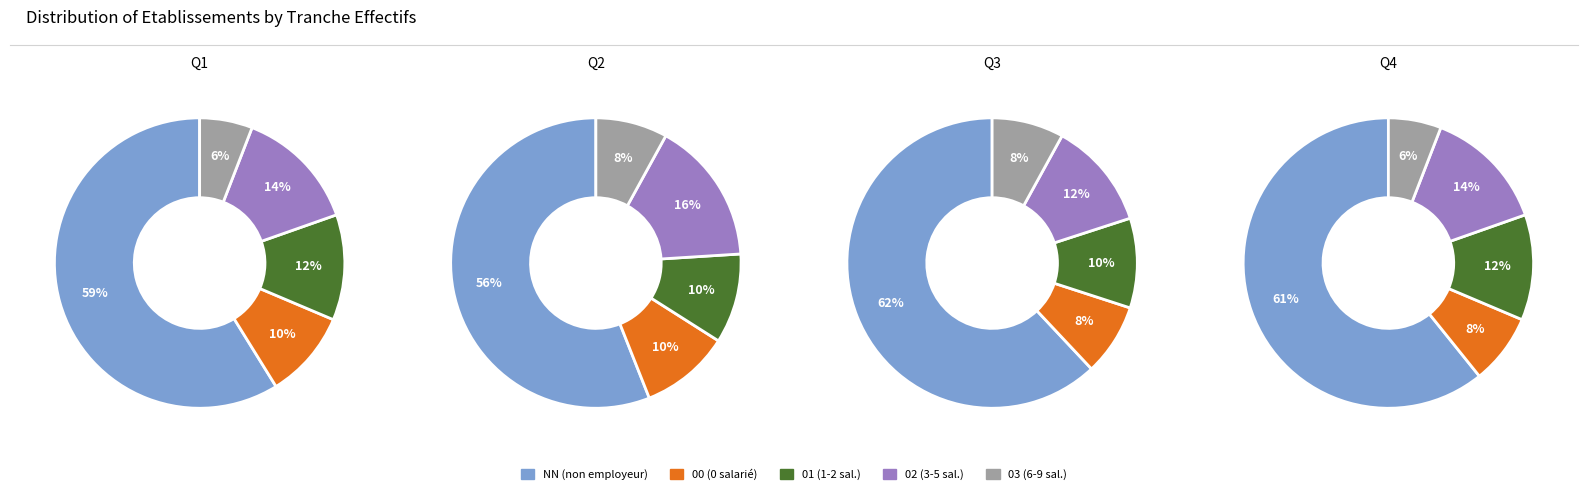

Is 00 the majority of the pie?

No